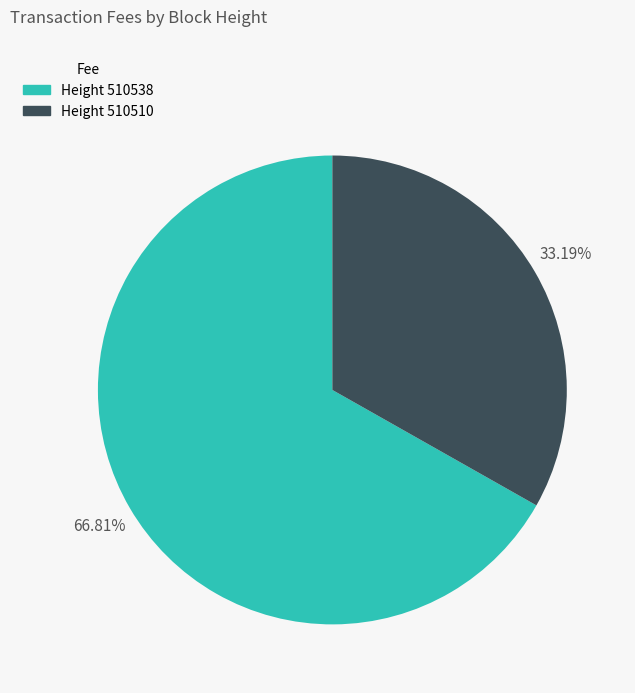

Does any single category account for the majority?

Yes